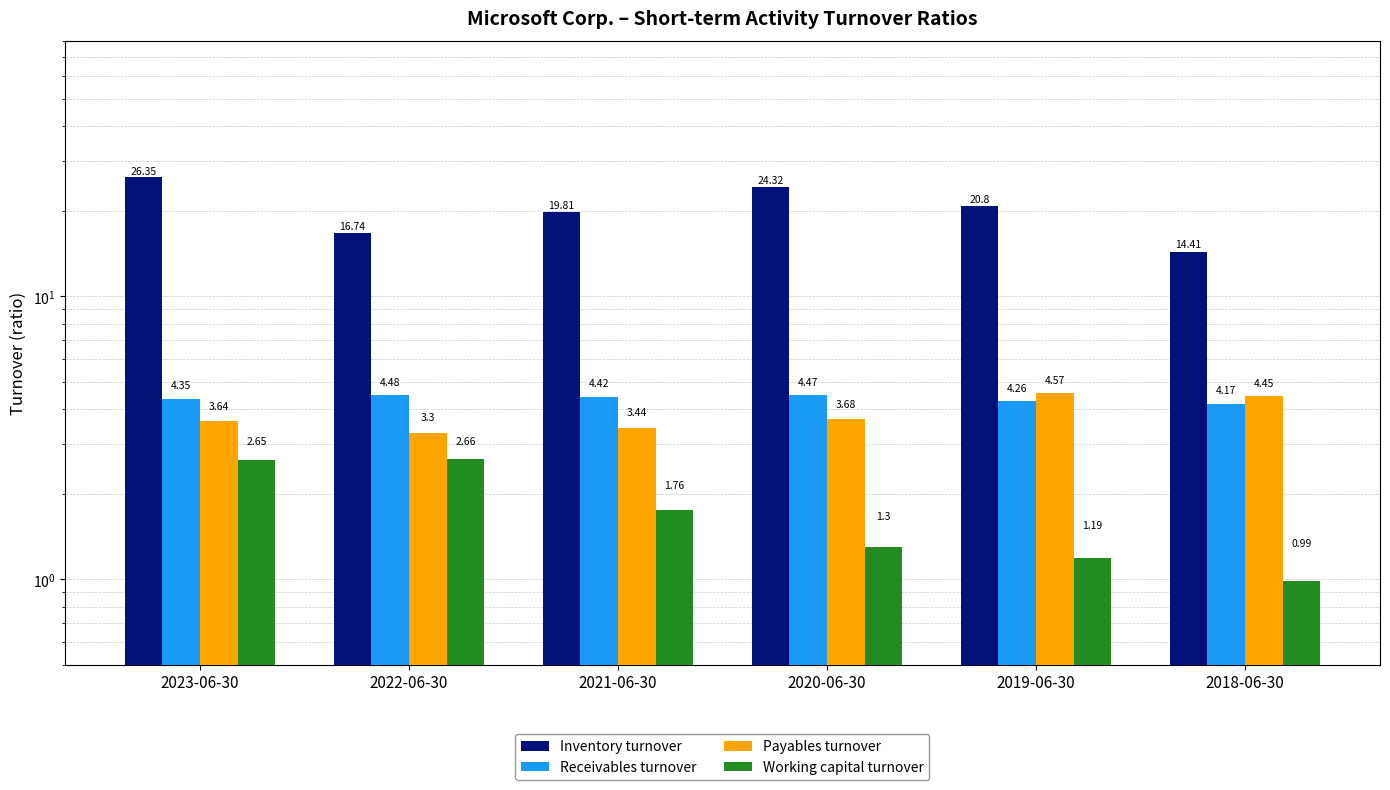

Is the value of Working capital turnover at 2019-06-30 greater than the value of Payables turnover at 2022-06-30?

No